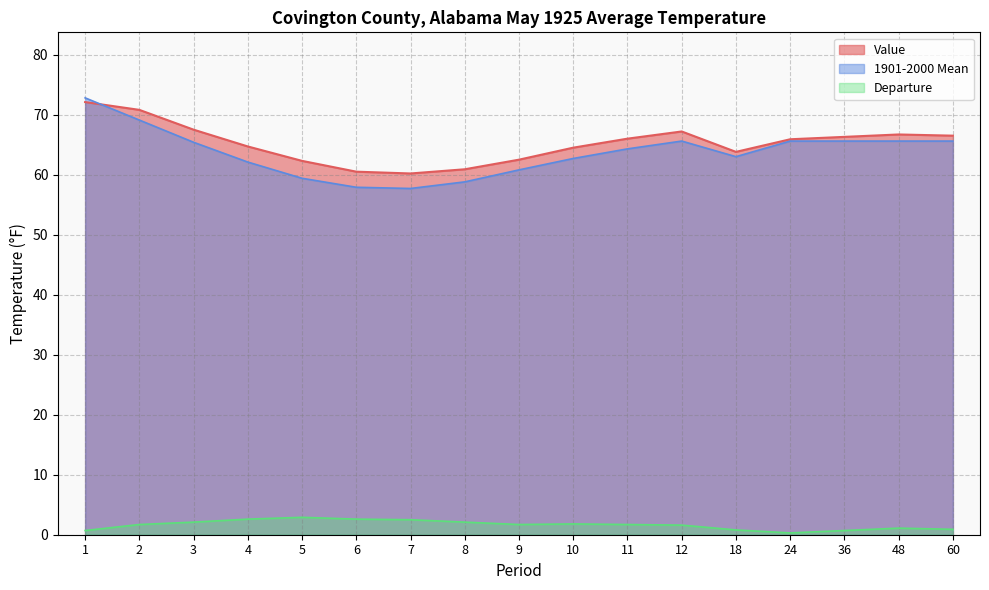

Which series has the largest total across all categories?

Value